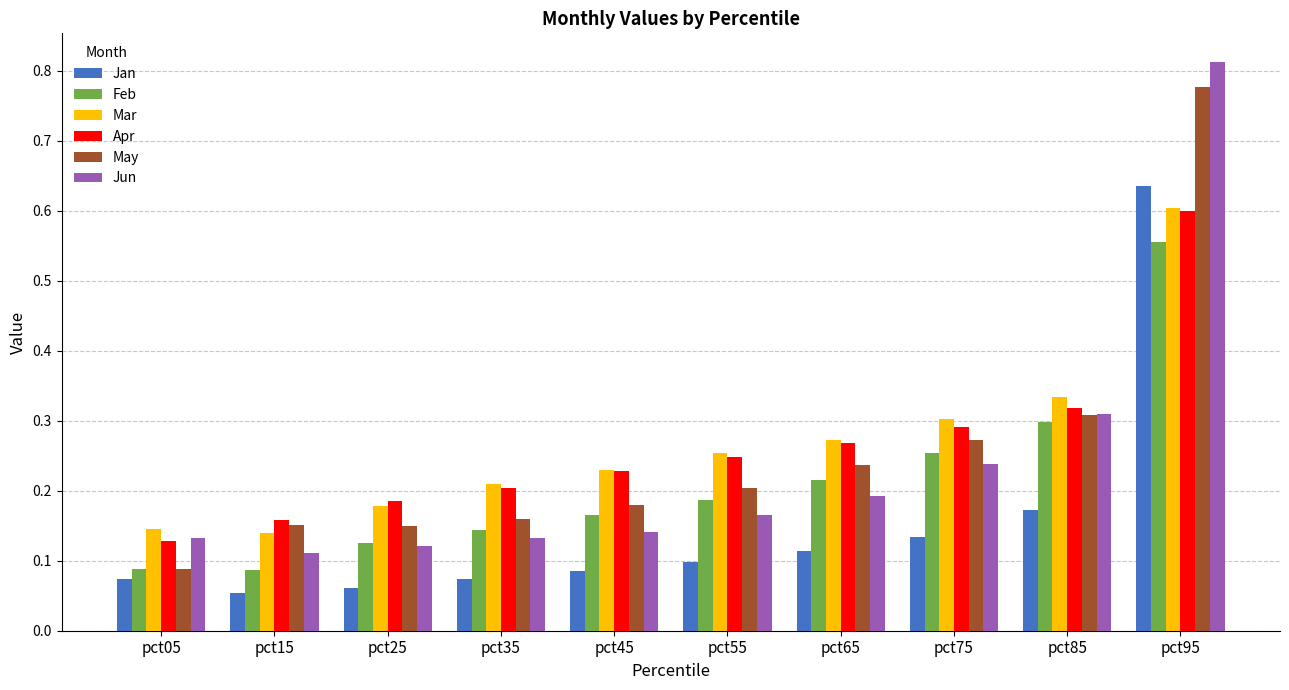

True or false: Jun has a value of 0.2 at pct35.

False